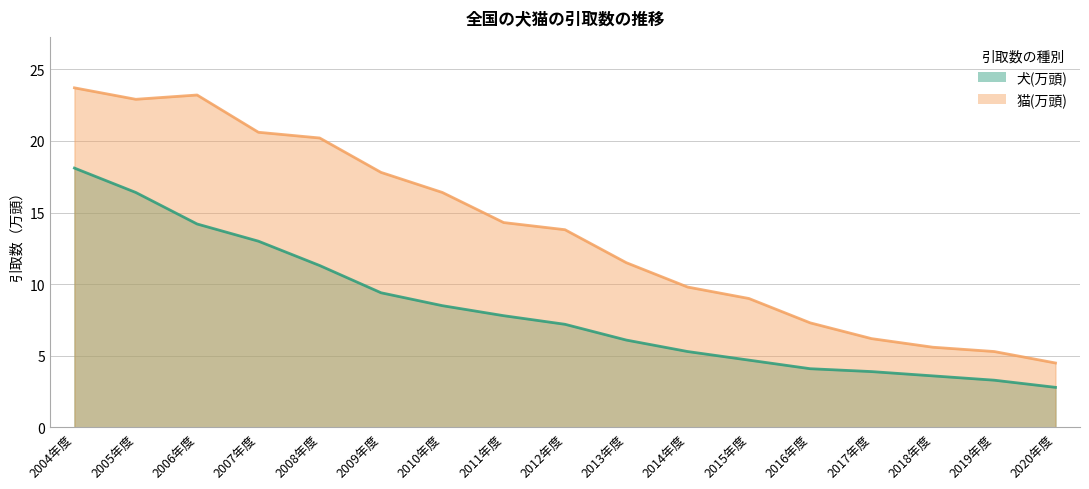

Reading left to right, what are all the values shown in this chart?

犬(万頭): 2004年度=18.1	2005年度=16.4	2006年度=14.2	2007年度=13.0	2008年度=11.3	2009年度=9.4	2010年度=8.5	2011年度=7.8	2012年度=7.2	2013年度=6.1	2014年度=5.3	2015年度=4.7	2016年度=4.1	2017年度=3.9	2018年度=3.6	2019年度=3.3	2020年度=2.8
猫(万頭): 2004年度=23.7	2005年度=22.9	2006年度=23.2	2007年度=20.6	2008年度=20.2	2009年度=17.8	2010年度=16.4	2011年度=14.3	2012年度=13.8	2013年度=11.5	2014年度=9.8	2015年度=9.0	2016年度=7.3	2017年度=6.2	2018年度=5.6	2019年度=5.3	2020年度=4.5